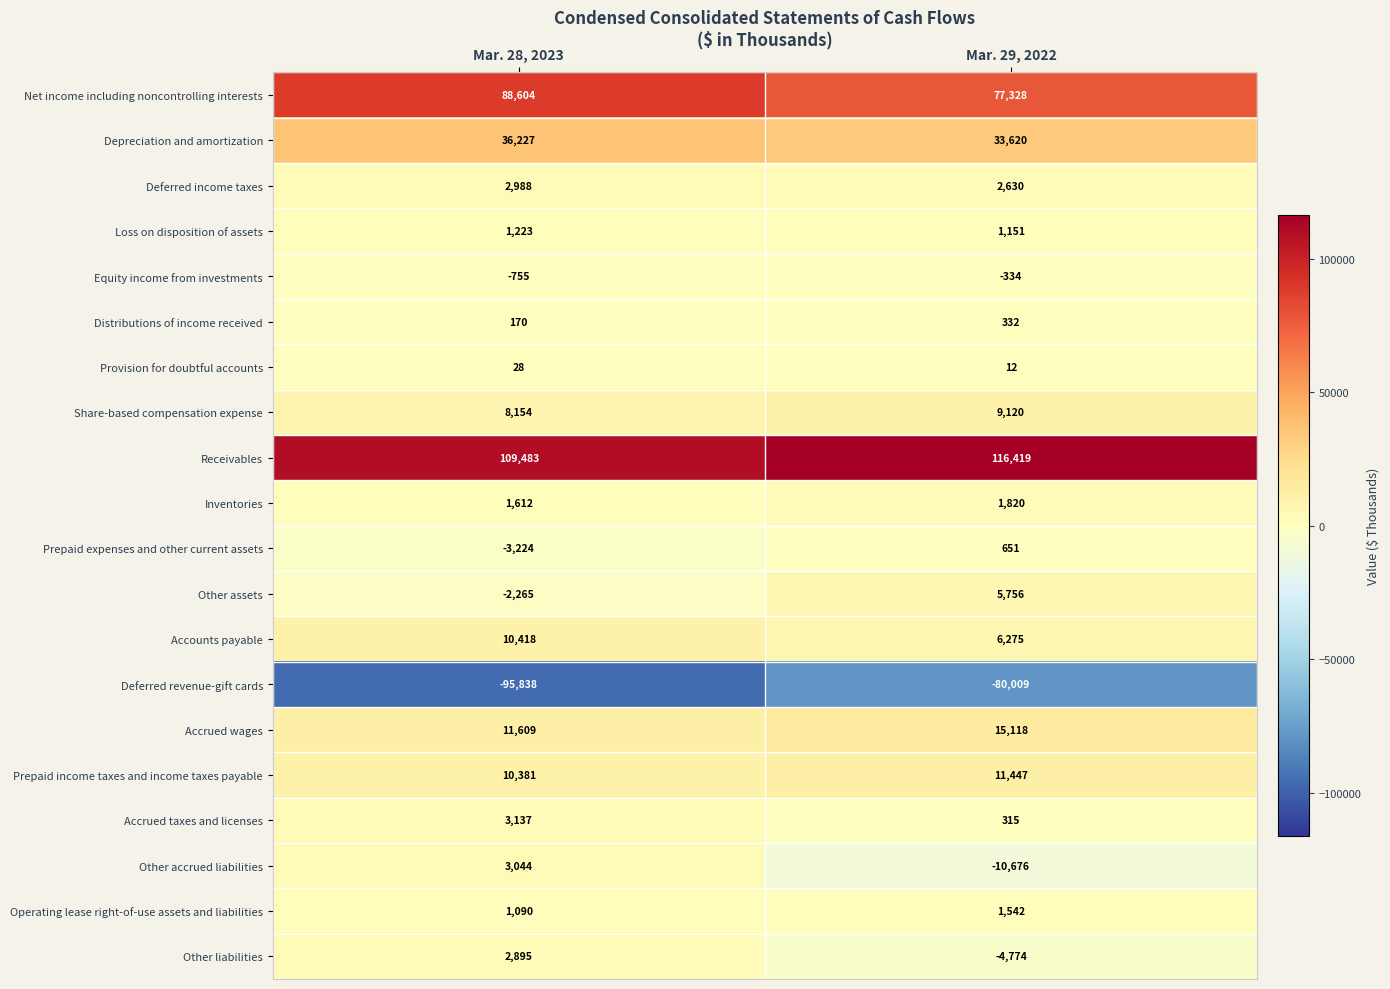

At how many categories does at least one series exceed 9197?

2